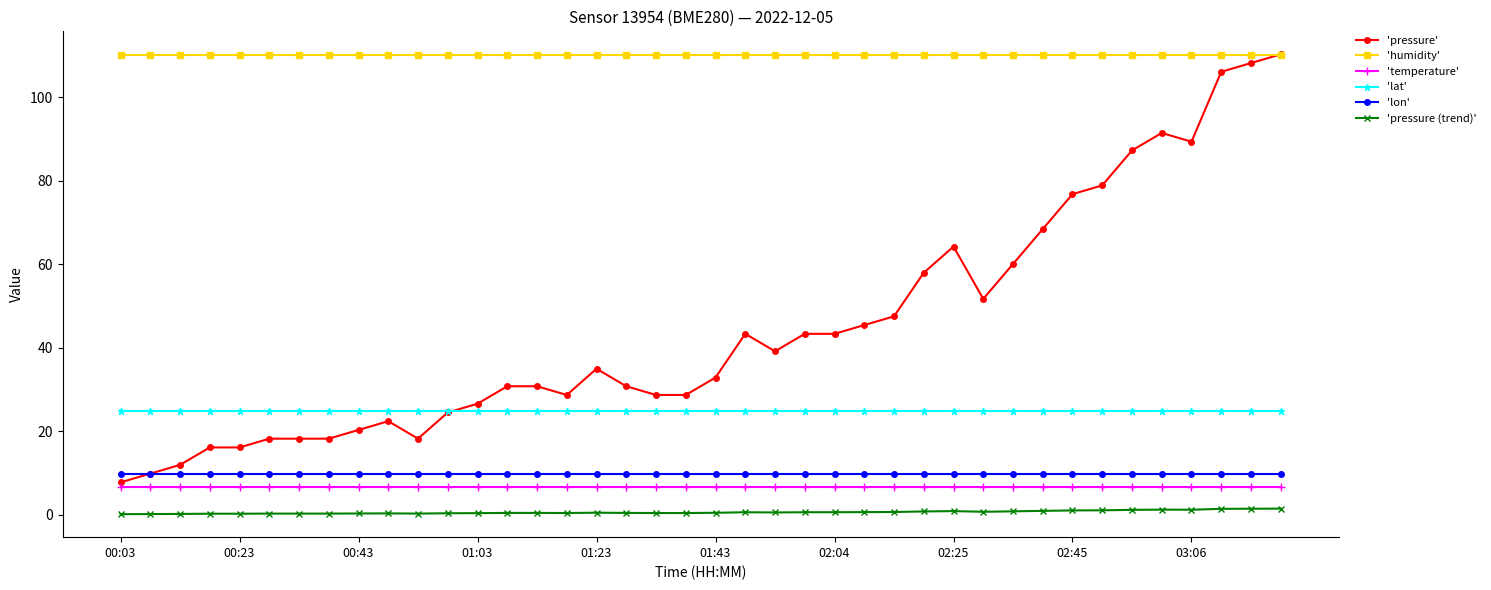

Which series has the largest total across all categories?

'humidity'